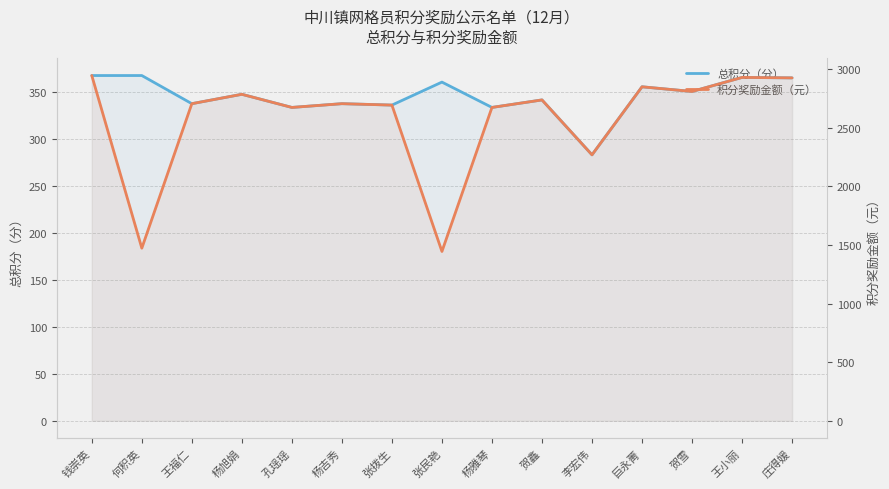

List the labels in order of 总积分（分） value, smallest first.

李宏伟, 孔瑶瑶, 杨雅琴, 张拨生, 王福仁, 杨吉秀, 贺鑫, 杨旭娟, 贺雪, 巨永菁, 张民艳, 庄得媛, 王小丽, 钱崇英, 何积英